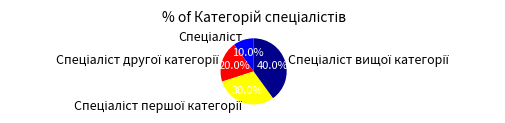

Is there a majority slice in this chart?

No